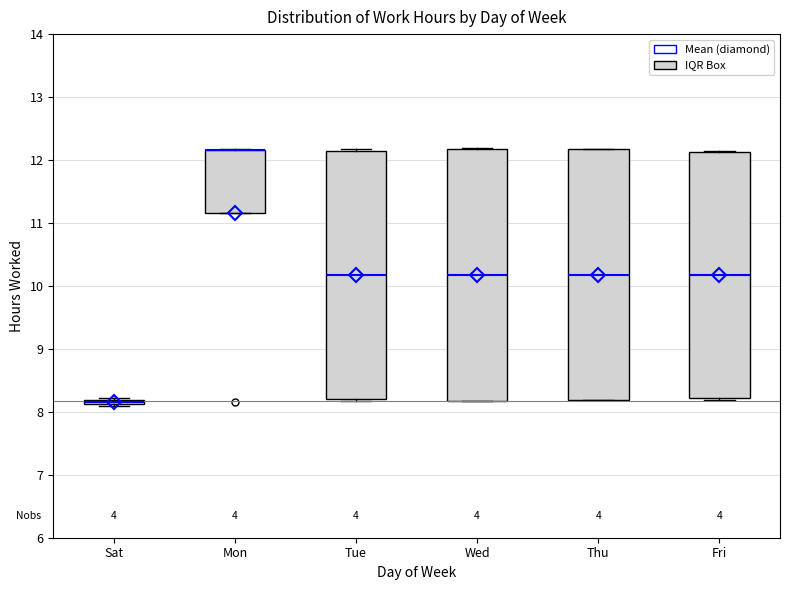

Where is the lower edge of the box for Fri on the y-axis? The values are not printed on the chart, so give them approximately, as read against the axis.

8.2